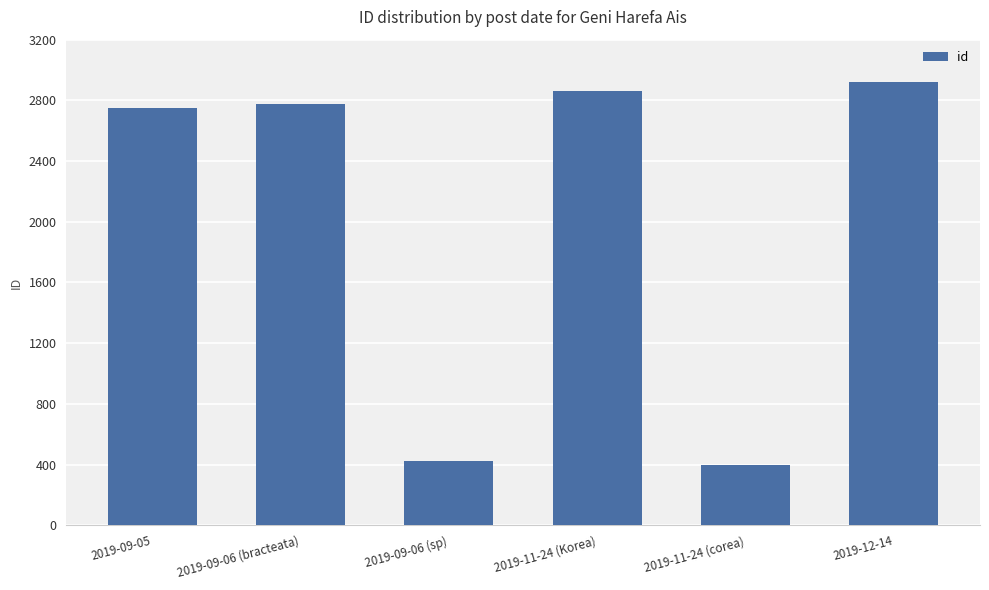

Reading left to right, what are all the values shown in this chart?

2748	2775	423	2865	395	2918